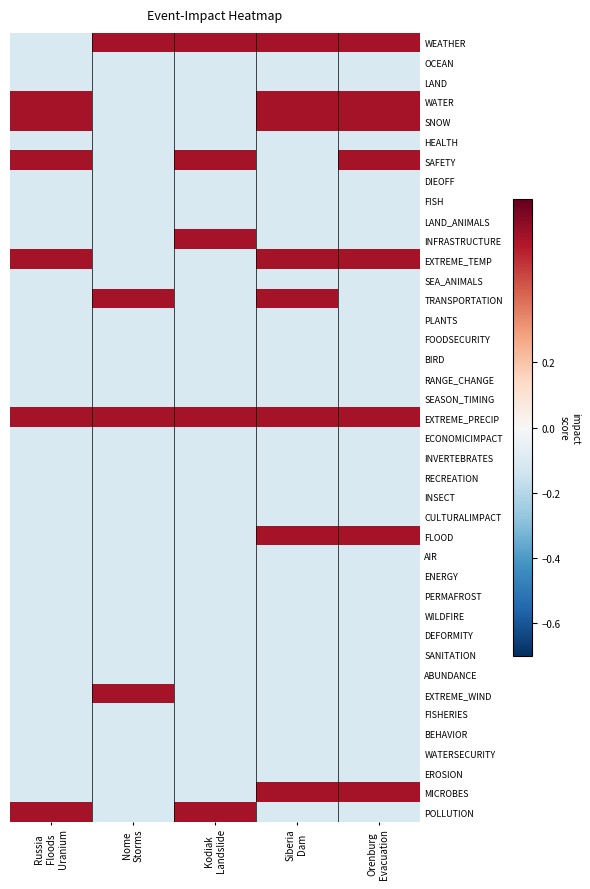

Which has a higher value, Siberia
Dam or Russia
Floods
Uranium?

Siberia
Dam